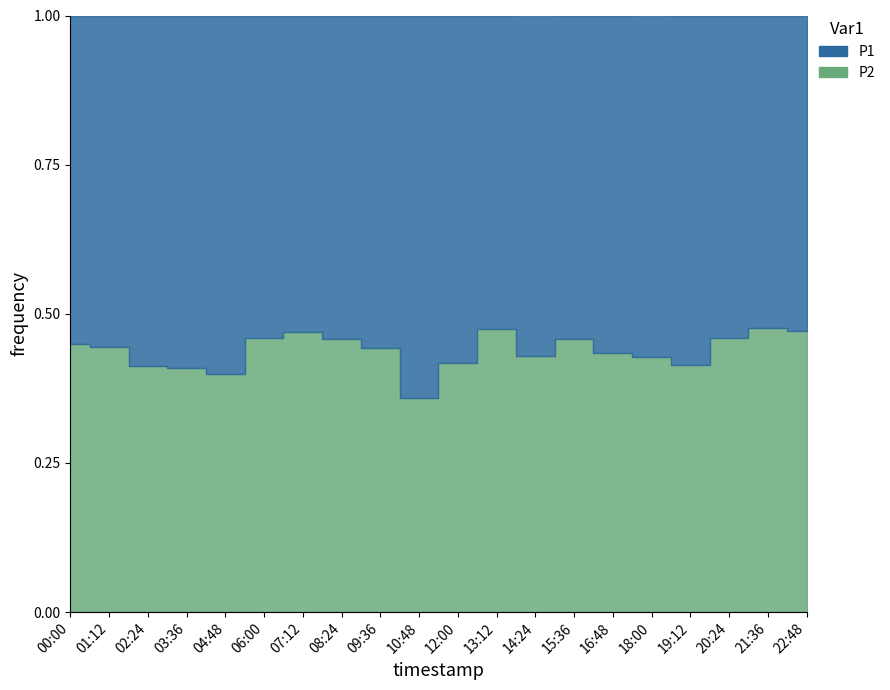

True or false: P1 has a value of 5.8 at 07:12.

False